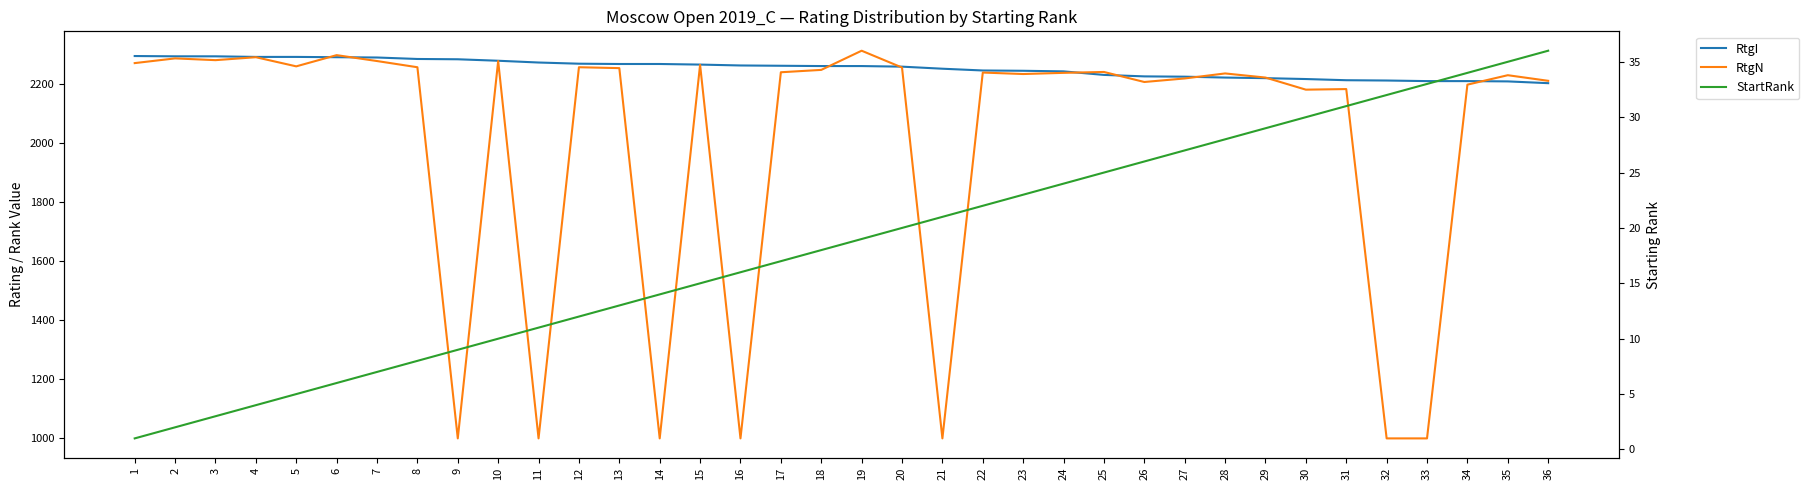

Which label corresponds to the largest value in the chart?

19